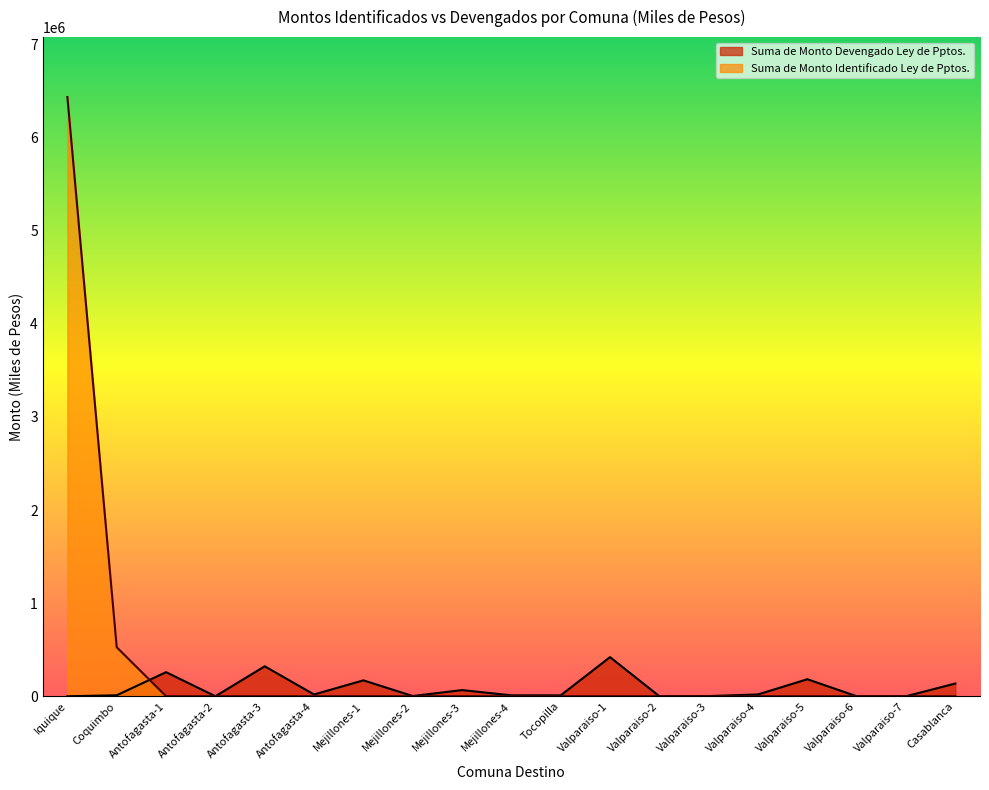

What is the sum of all Suma de Monto Identificado Ley de Pptos. values?

6963701.0